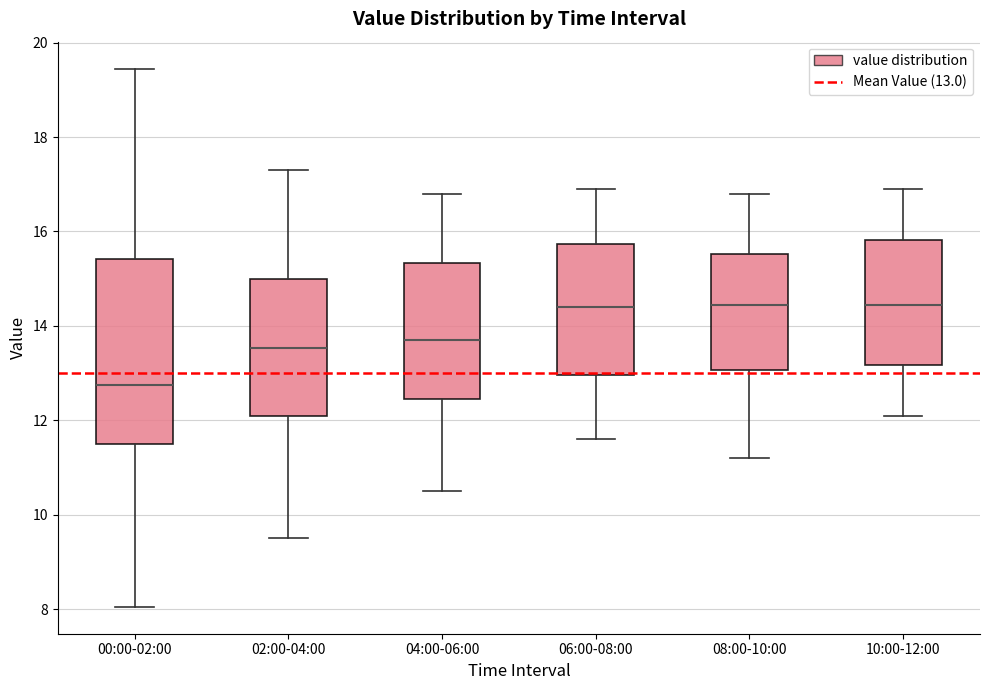

Reading left to right, read every box against the y-axis: the position of its median line, the range the box covers, and the ends of its whiskers. The values are not printed on the chart, so give them approximately, as read against the axis.

00:00-02:00: median 12.8, box 11.6 to 15.4, whiskers 8.0 to 19.4
02:00-04:00: median 13.6, box 12.0 to 15.0, whiskers 9.6 to 17.4
04:00-06:00: median 13.8, box 12.4 to 15.4, whiskers 10.6 to 16.8
06:00-08:00: median 14.4, box 13.0 to 15.8, whiskers 11.6 to 17.0
08:00-10:00: median 14.4, box 13.0 to 15.6, whiskers 11.2 to 16.8
10:00-12:00: median 14.4, box 13.2 to 15.8, whiskers 12.2 to 17.0